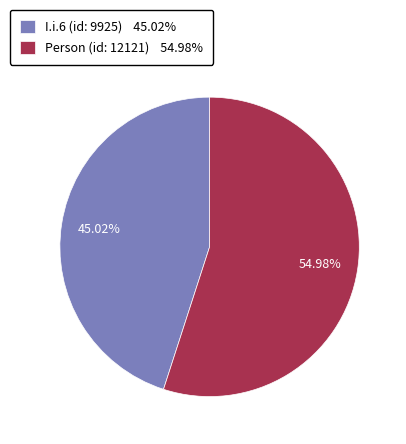

To the nearest percent, what percentage of the pie is Person (id: 12121)?

55%